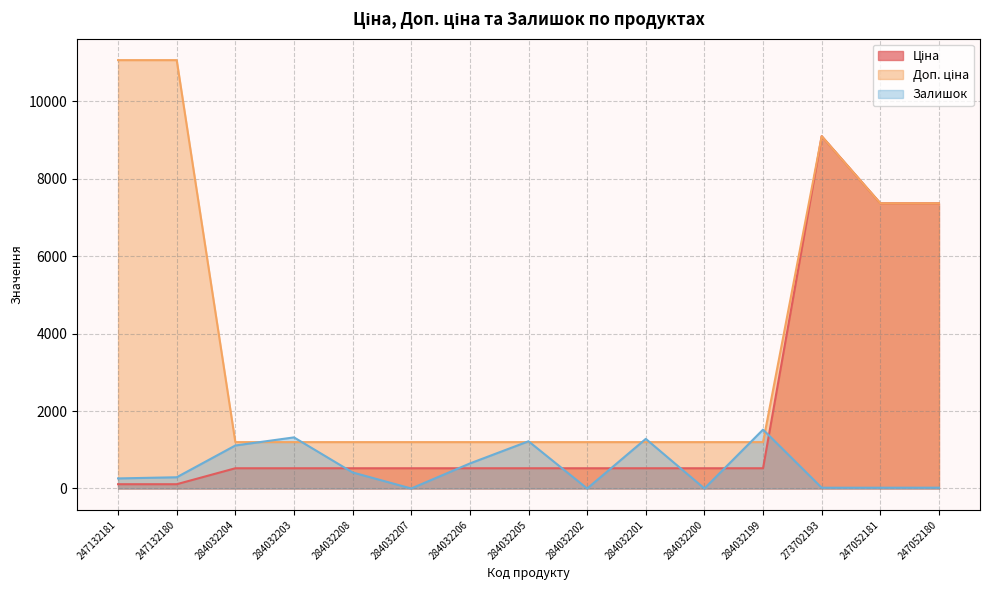

In Залишок, how many points are lower than both neighbors (excluding endpoints)?

3